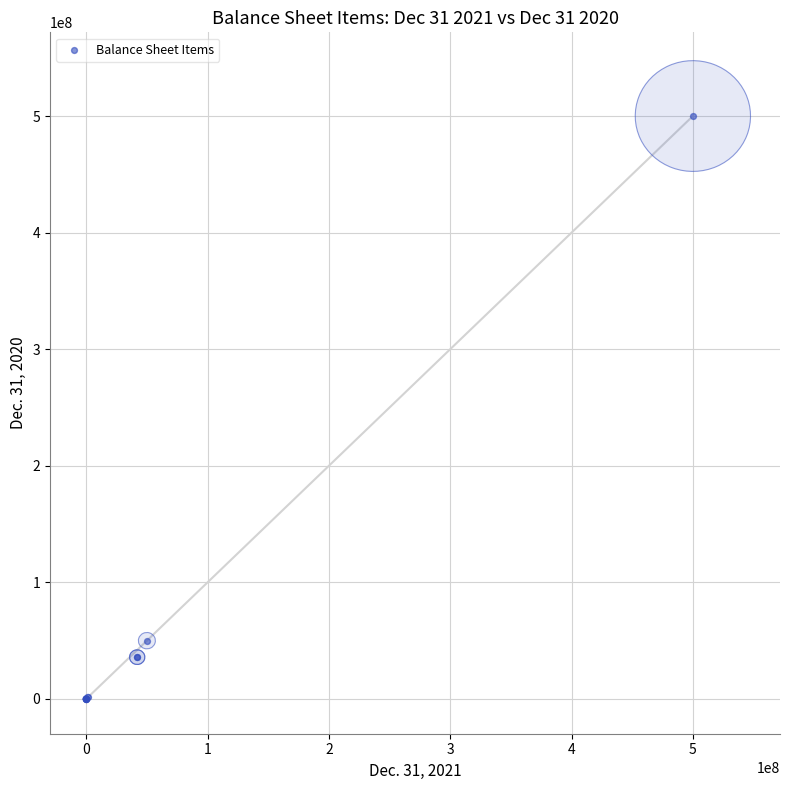

What Y value in the scatter plot is closest to 250000000?

50000000.0